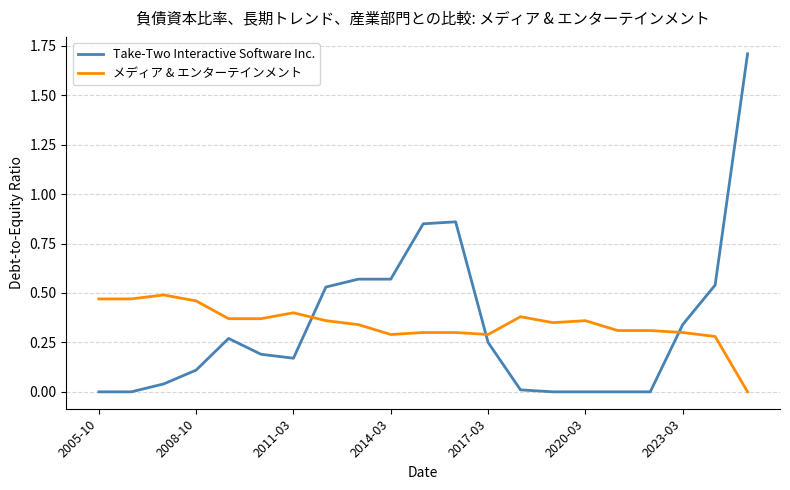

How many メディア & エンターテインメント values are between 0 and 1?

21